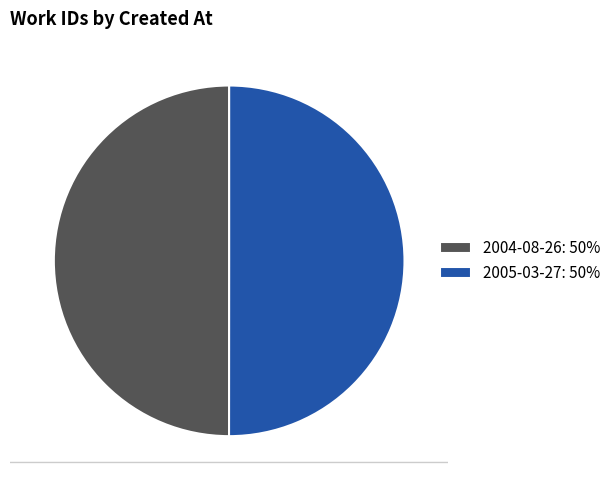

What is the ratio of the value at 2005-03-27: 50% to the value at 2004-08-26: 50%?

1.0